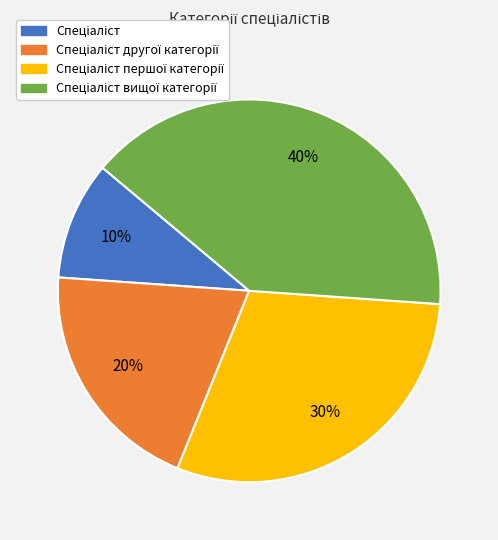

To the nearest percent, what is the average slice percentage?

25%